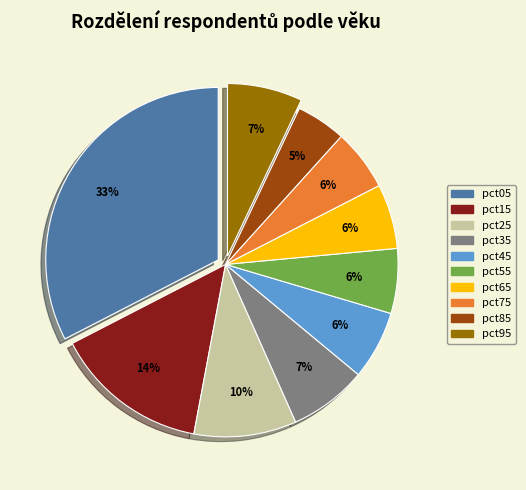

To the nearest percent, what is the average slice percentage?

10%